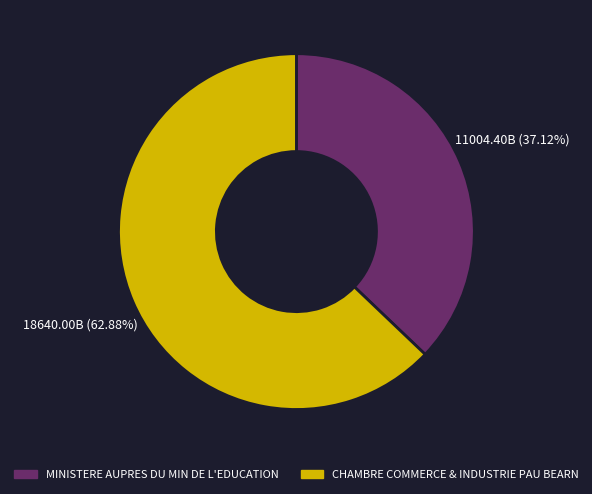

Which has a higher value, MINISTERE AUPRES DU MIN DE L'EDUCATION or CHAMBRE COMMERCE & INDUSTRIE PAU BEARN?

CHAMBRE COMMERCE & INDUSTRIE PAU BEARN